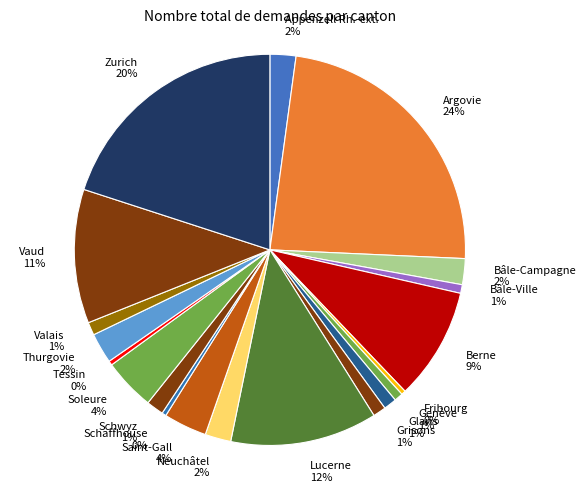

The Bâle-Ville slice represents 12% of the pie. True or false?

False